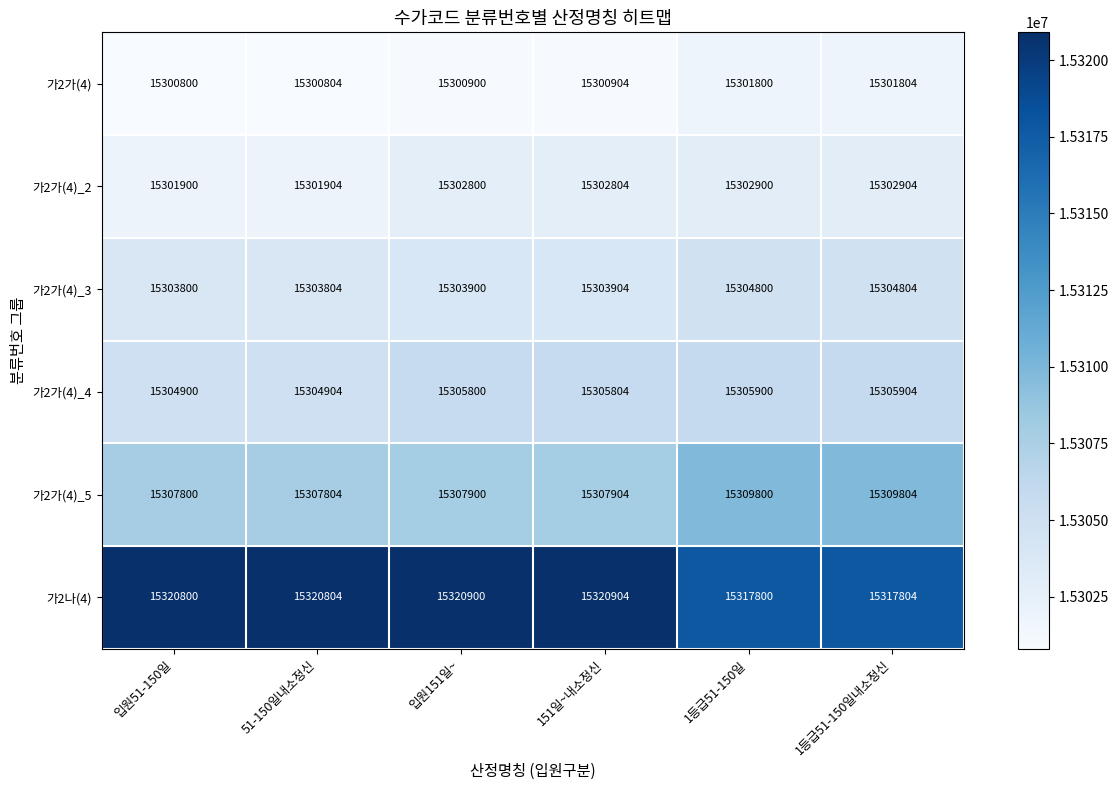

True or false: 가2가(4) has a value of 15300900 at 입원151일~.

True